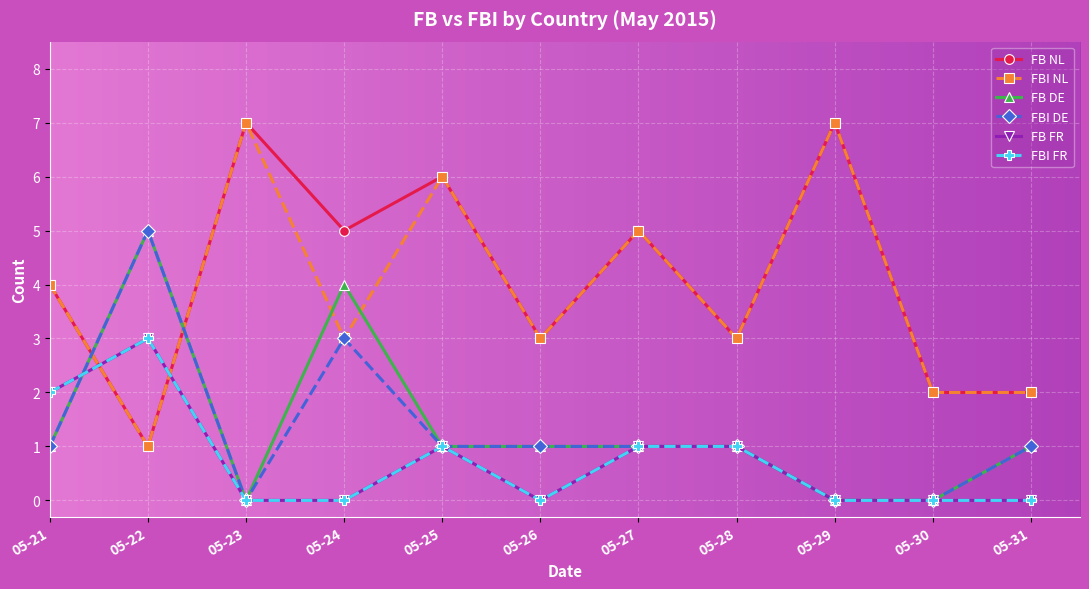

After their last crossing, which series has the higher values: FBI NL or FBI DE?

FBI NL